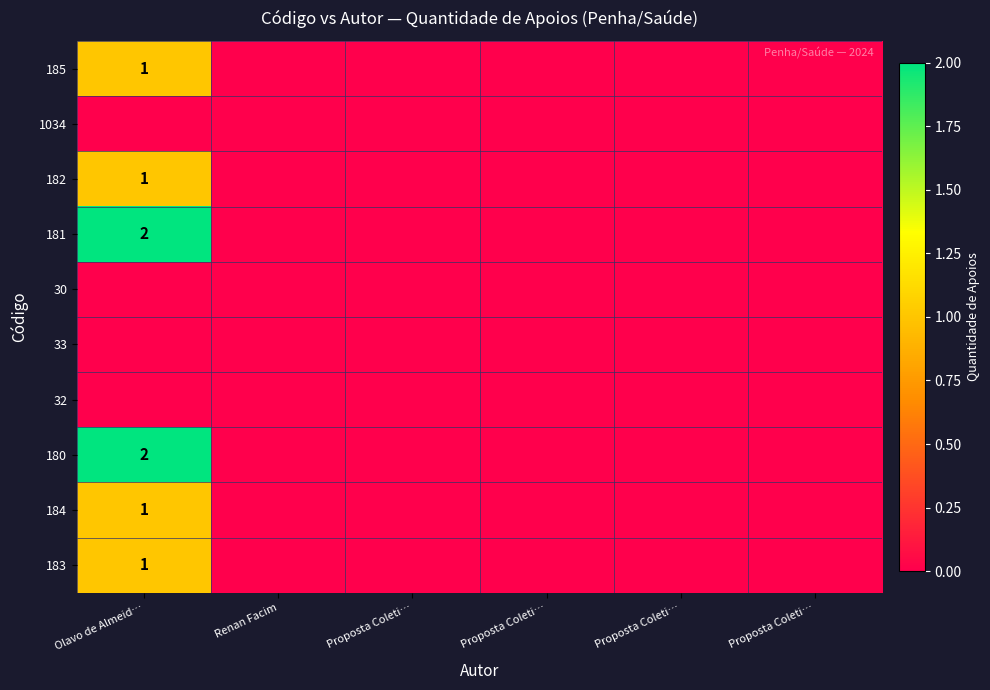

Is the value of 183 at Olavo de Almeid… greater than the value of 181 at Olavo de Almeid…?

No